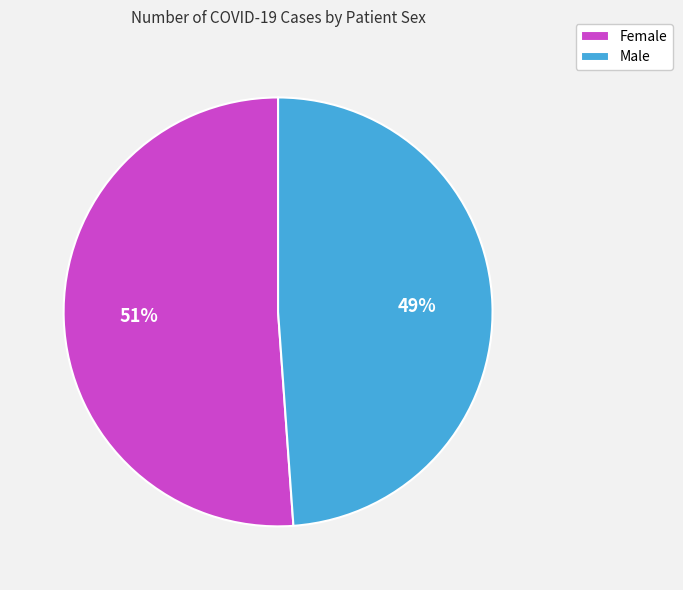

Which category accounts for the majority?

Female